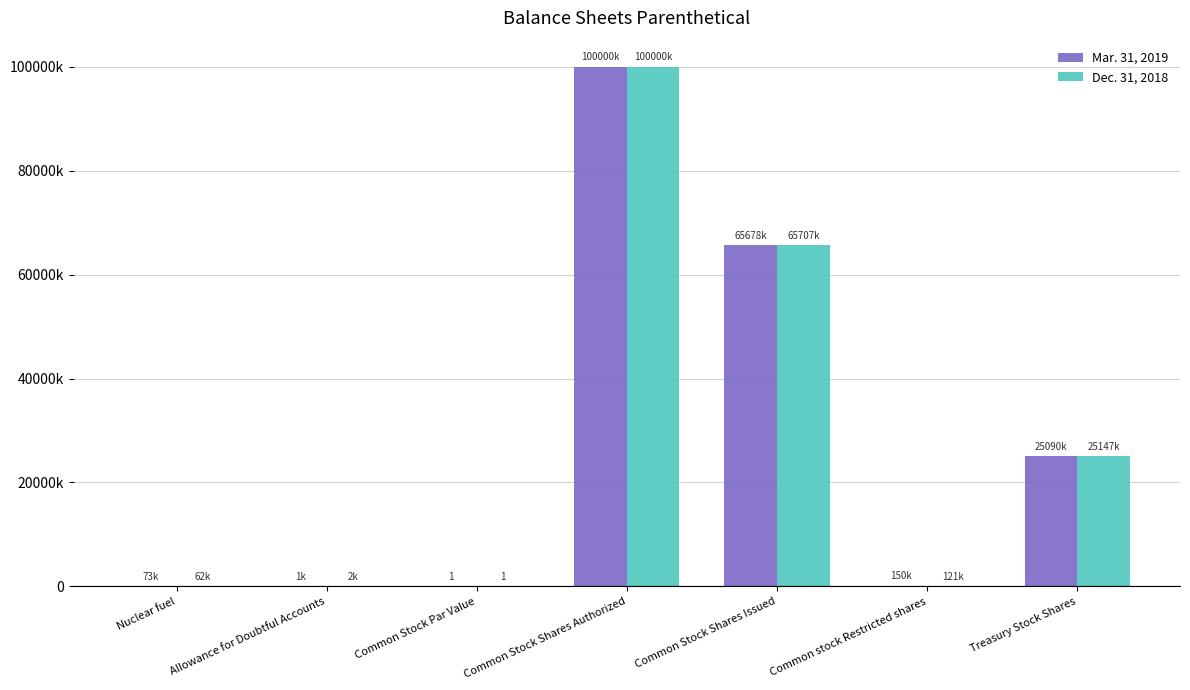

Are the bars grouped side by side (vs. stacked)?

Yes